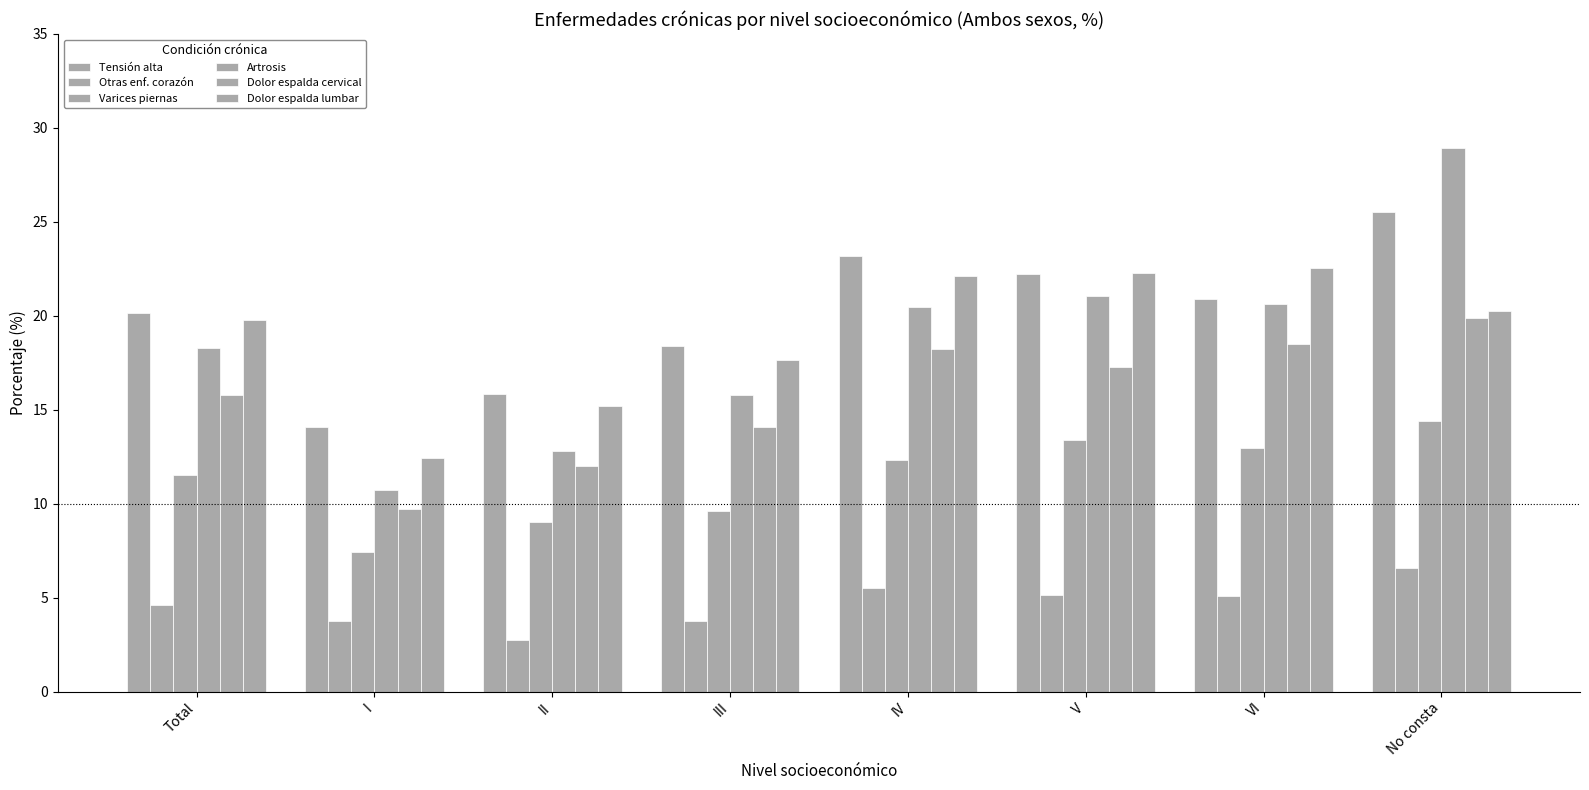

How many bars are there in each group?

6